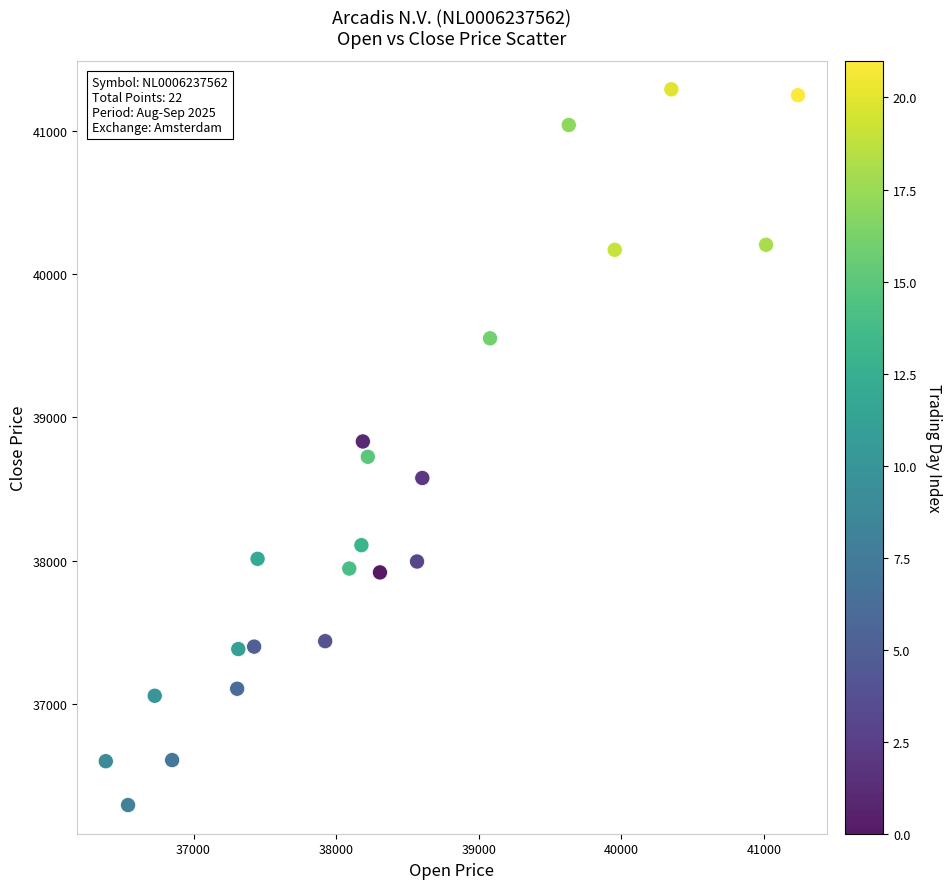

What is the range of X values (max minus min)?

4853